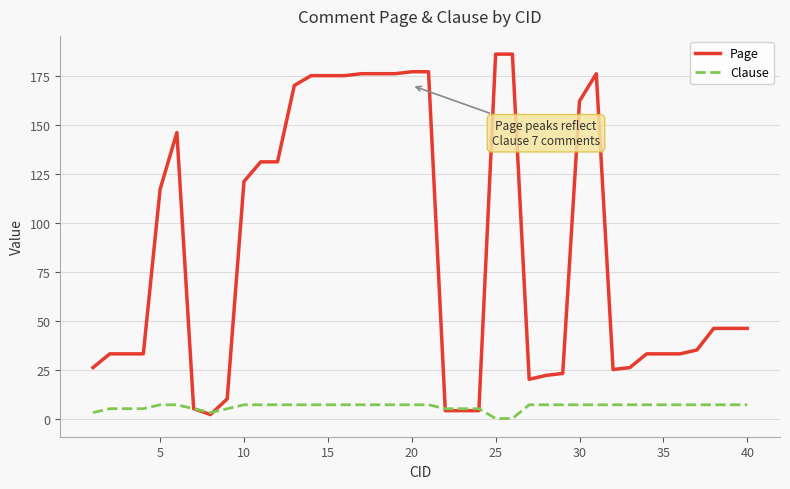

What is the maximum value for Page?

186